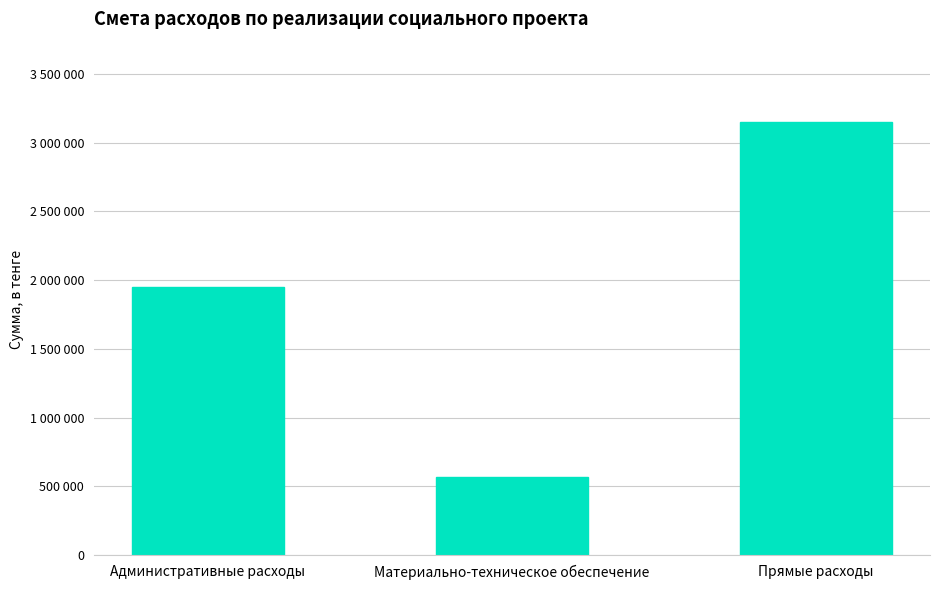

Reading left to right, what are all the values shown in this chart?

Административные расходы=1948600	Материально-техническое обеспечение=566300	Прямые расходы=3148100